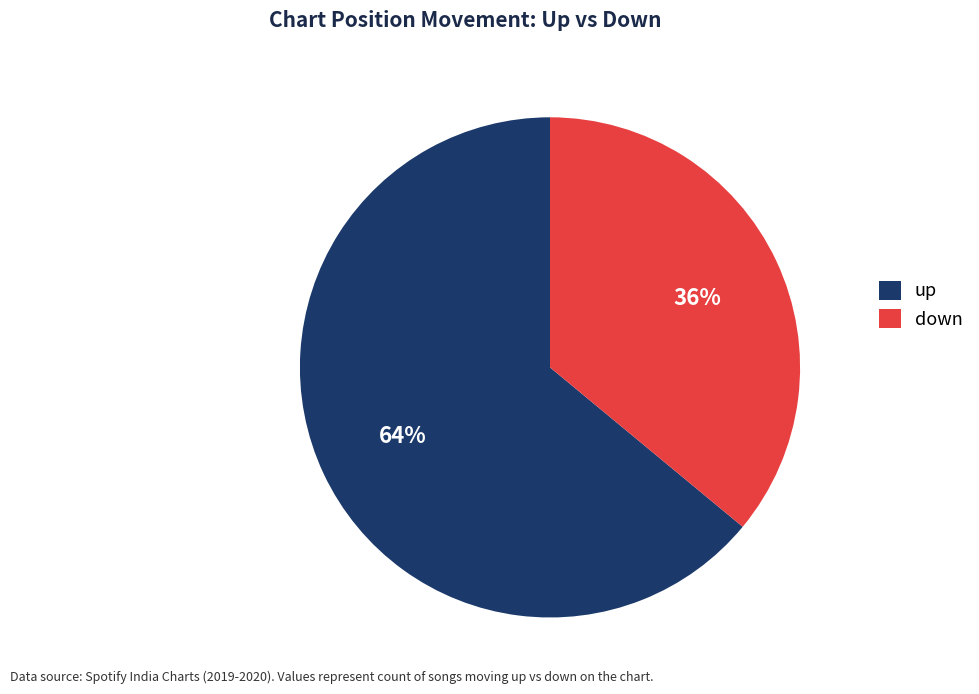

Combined, do down and up account for over 50%?

Yes